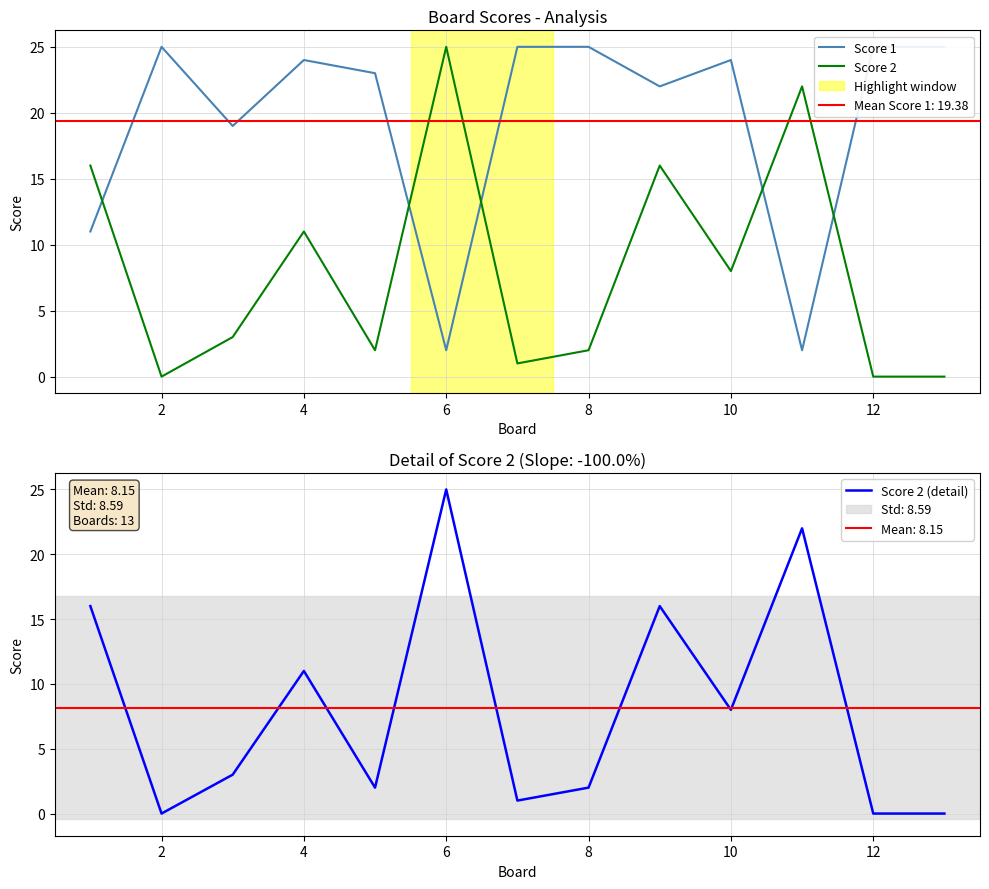

How many values in the Score 2 series are below 3?

6